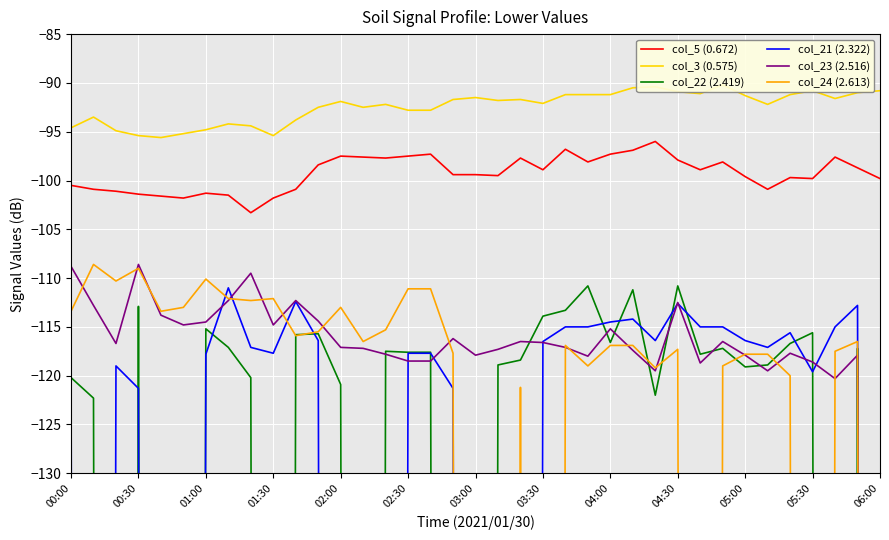

Is it true that col_5 (0.672) equals -101.3 at 01:00?

True